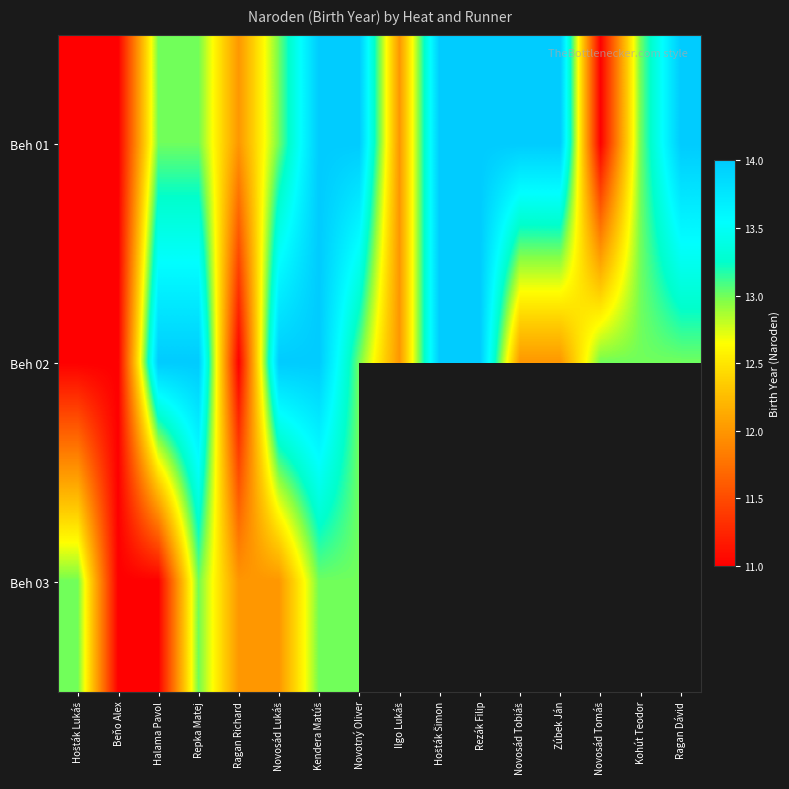

What is the total value across all series at Novotný Oliver?

40.0